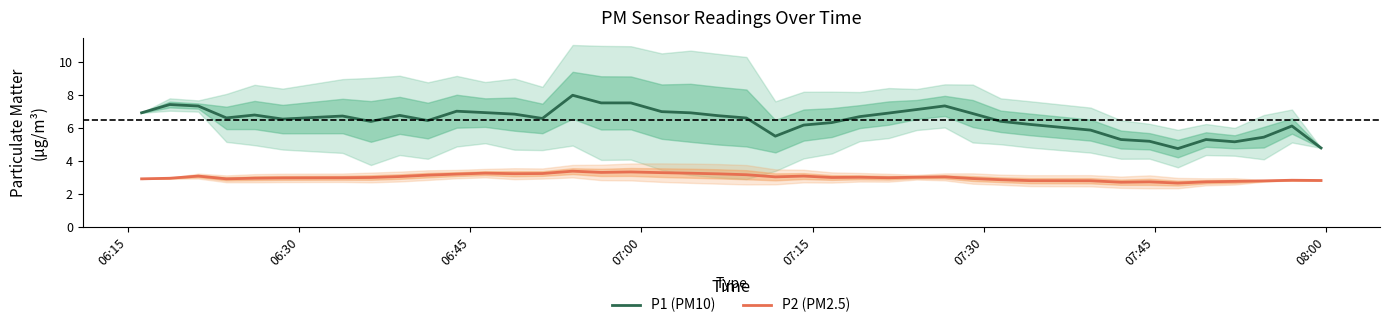

What is the highest value of the P2 (PM2.5) series?

3.4